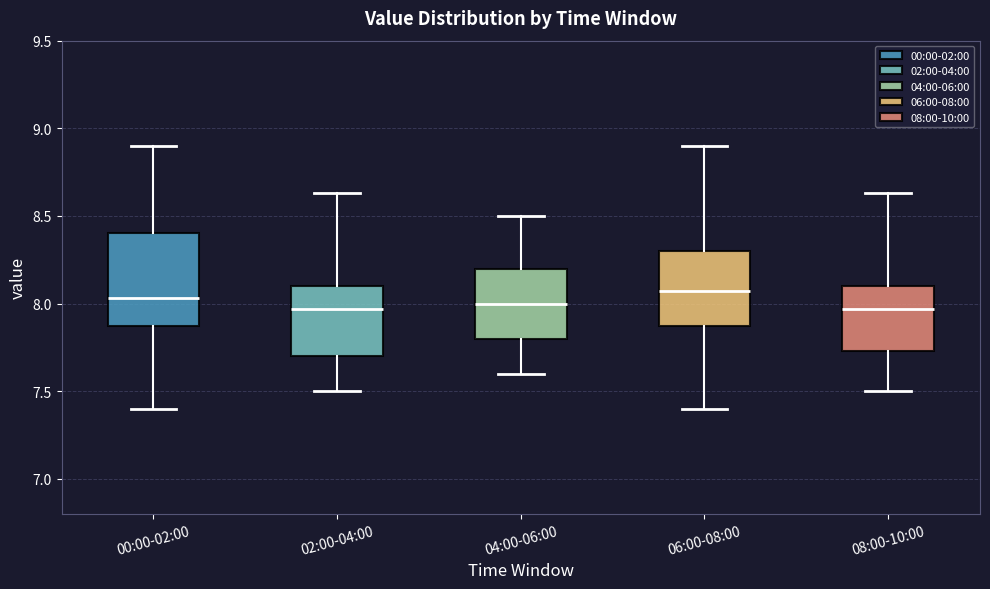

Reading left to right, transcribe this box plot: for each box, give where its median line is, the range the box spans, and where its two whiskers end, as read against the y-axis. The values are not printed on the chart, so give them approximately, as read against the axis.

00:00-02:00: median 8.05, box 7.85 to 8.40, whiskers 7.40 to 8.90
02:00-04:00: median 7.95, box 7.70 to 8.10, whiskers 7.50 to 8.65
04:00-06:00: median 8.00, box 7.80 to 8.20, whiskers 7.60 to 8.50
06:00-08:00: median 8.05, box 7.85 to 8.30, whiskers 7.40 to 8.90
08:00-10:00: median 7.95, box 7.75 to 8.10, whiskers 7.50 to 8.65